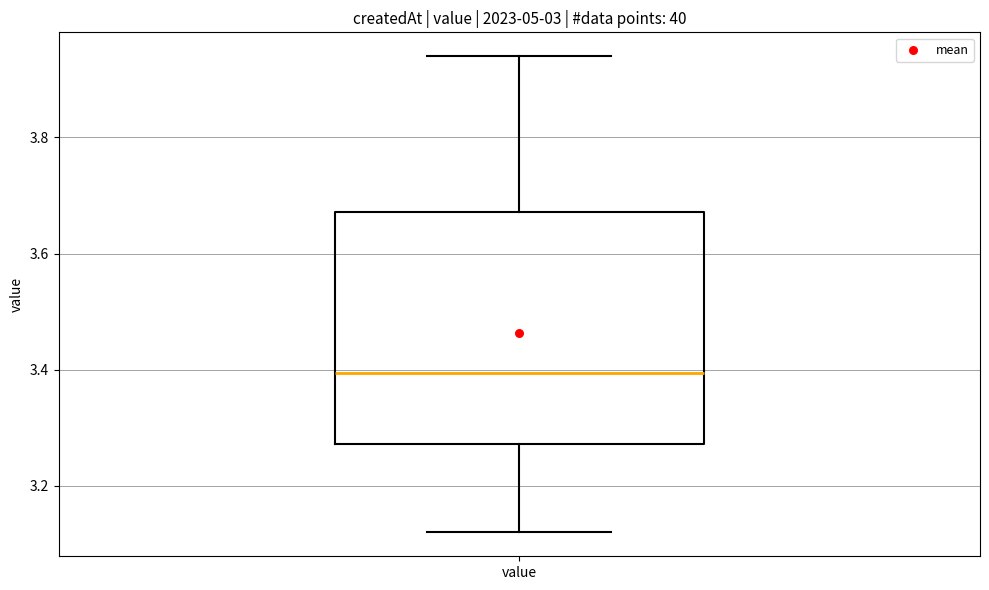

Transcribe this box plot: give where the median line is, the range the box spans, and where the two whiskers end, as read against the y-axis. The values are not printed on the chart, so give them approximately, as read against the axis.

median 3.40, box 3.28 to 3.68, whiskers 3.12 to 3.94